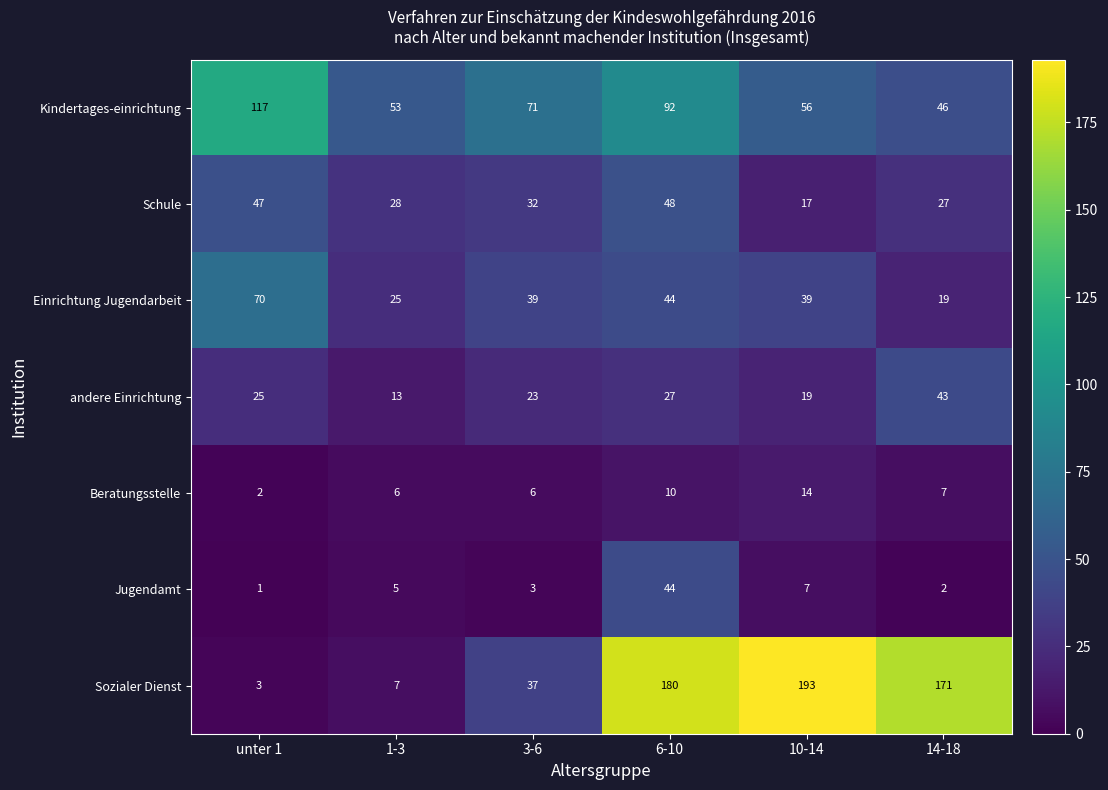

What is the greatest value displayed?

193